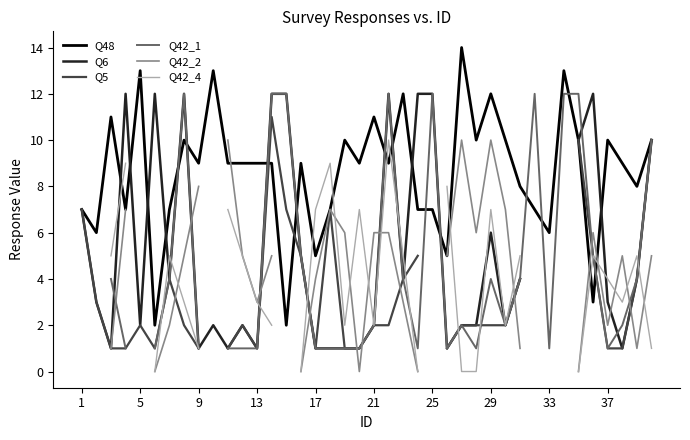

The Q42_1 series shows 4.0 at 22. True or false?

True